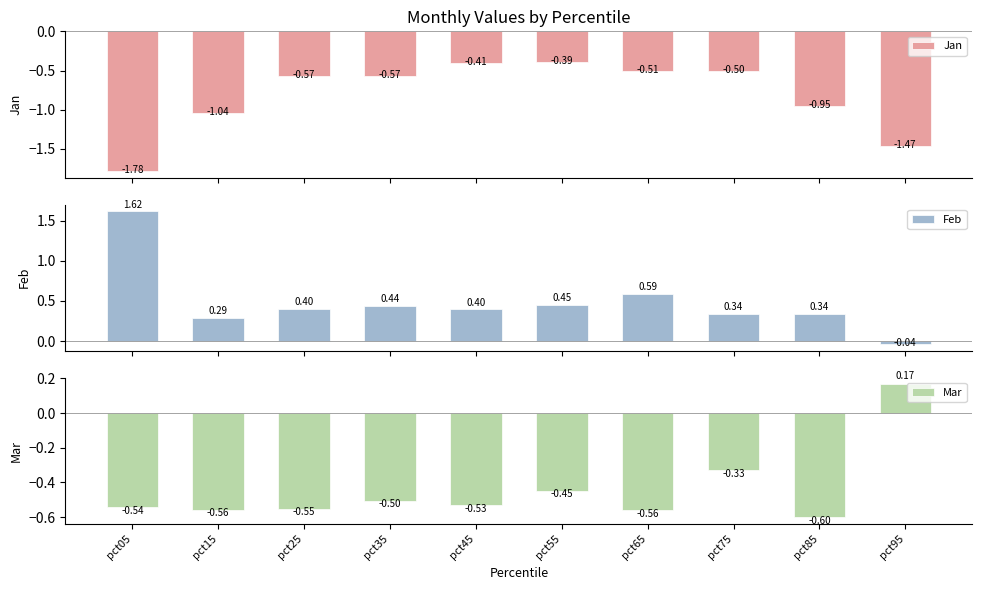

Reading left to right, transcribe all the data shown in this chart.

Jan: pct05=-1.8	pct15=-1.0	pct25=-0.6	pct35=-0.6	pct45=-0.4	pct55=-0.4	pct65=-0.5	pct75=-0.5	pct85=-1.0	pct95=-1.5
Feb: pct05=1.6	pct15=0.3	pct25=0.4	pct35=0.4	pct45=0.4	pct55=0.4	pct65=0.6	pct75=0.3	pct85=0.3	pct95=-0.0
Mar: pct05=-0.5	pct15=-0.6	pct25=-0.6	pct35=-0.5	pct45=-0.5	pct55=-0.4	pct65=-0.6	pct75=-0.3	pct85=-0.6	pct95=0.2